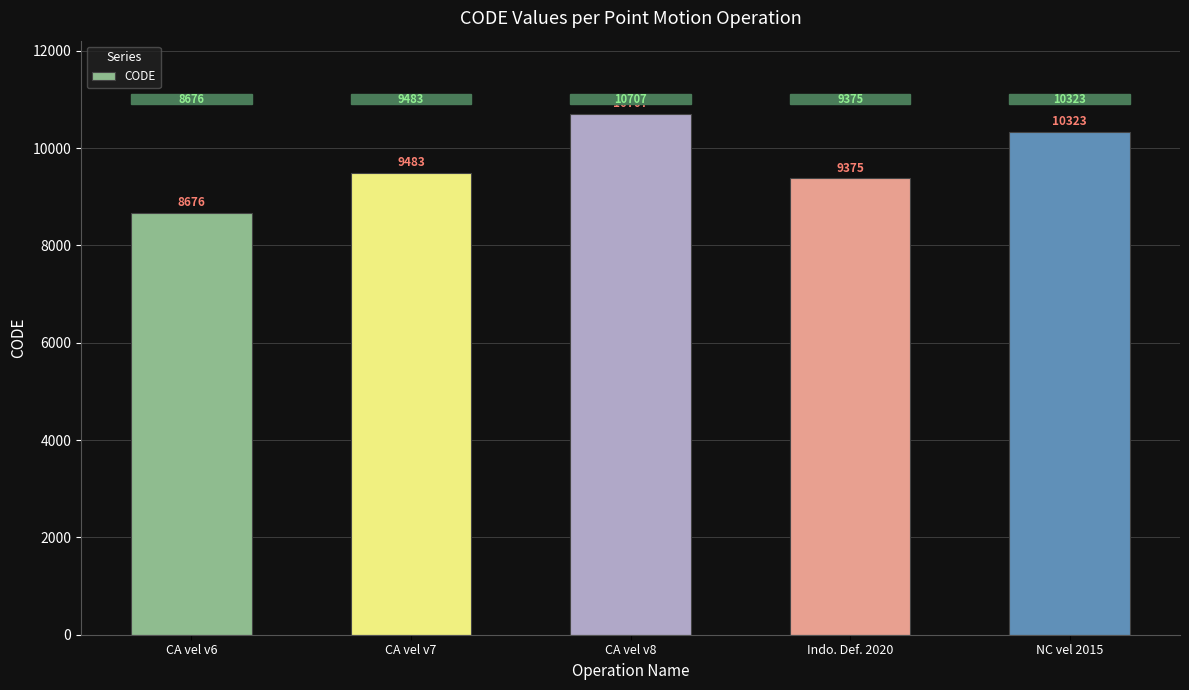

What is the sum of the values at CA vel v6 and CA vel v7?

18159